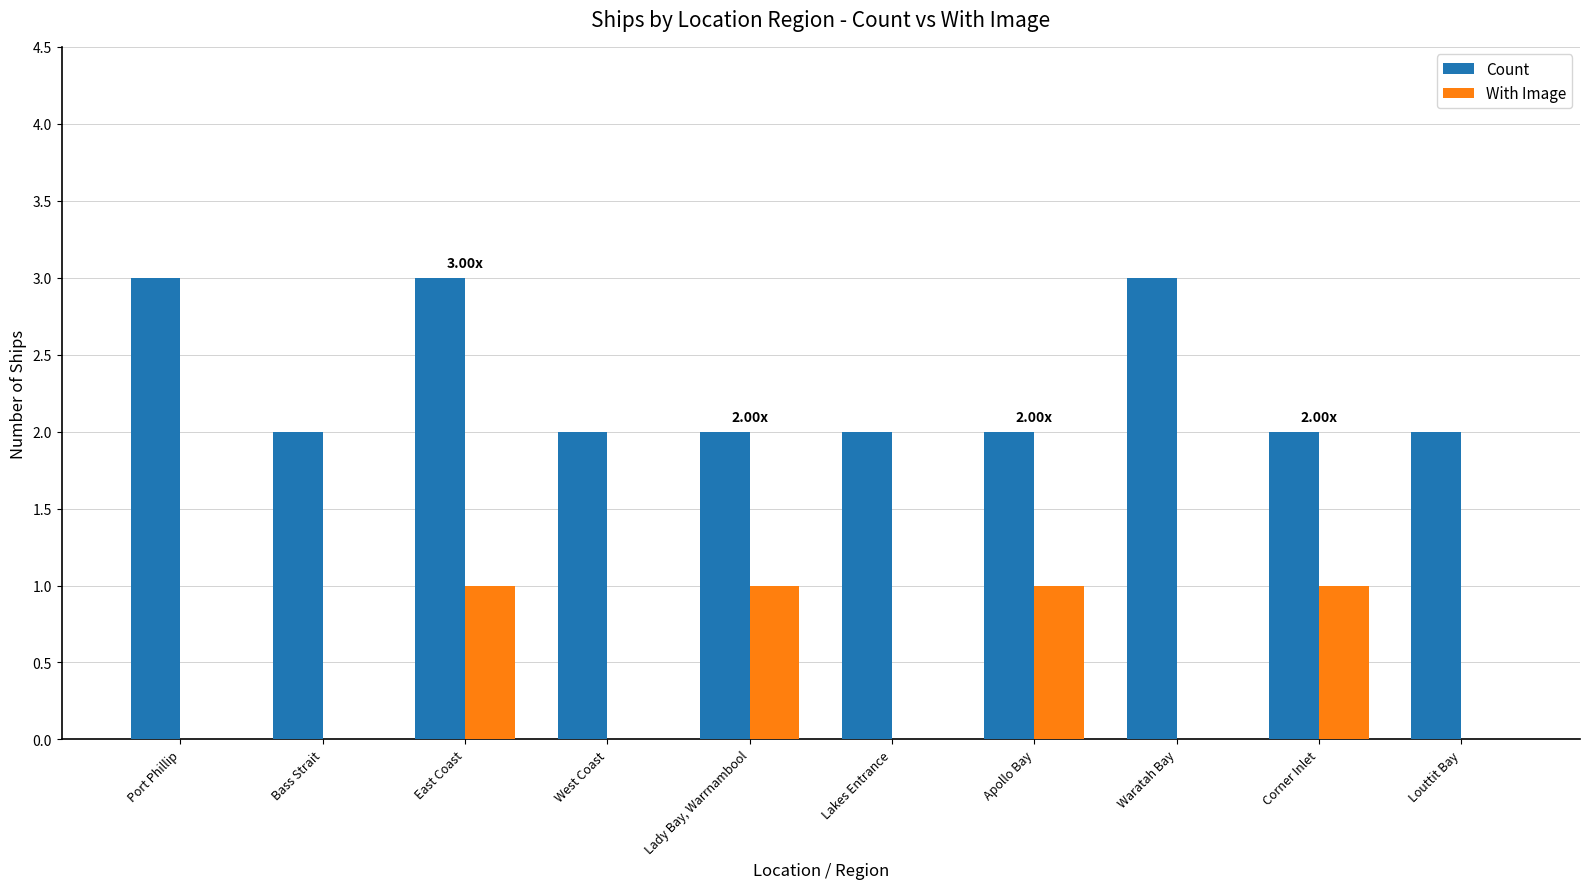

Which series changed the most between East Coast and Apollo Bay?

Count